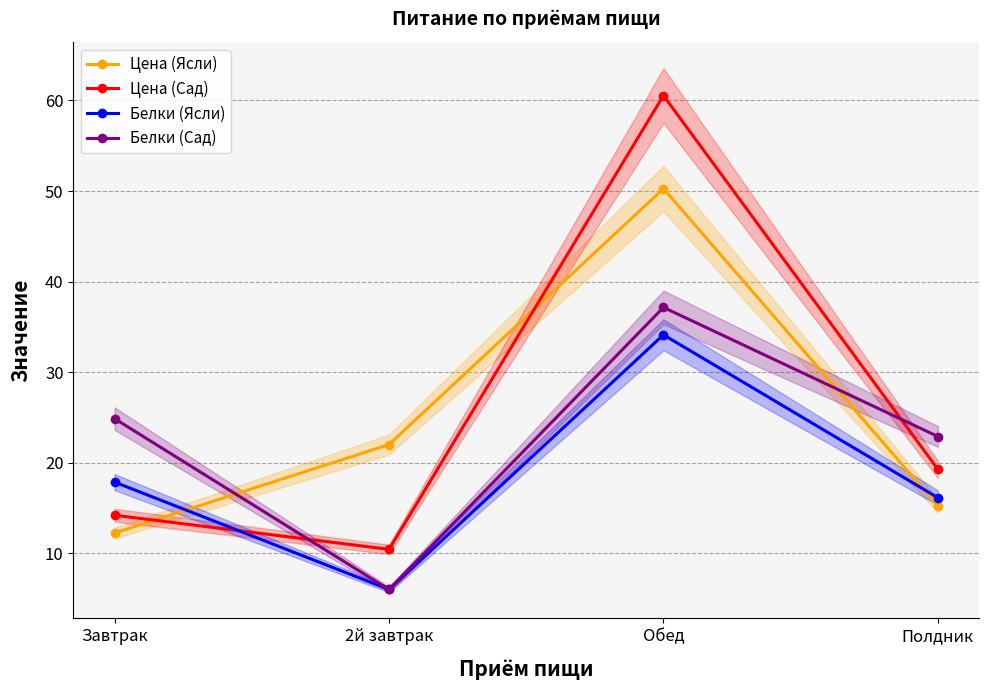

Which series ends up on top after the final intersection of Цена (Ясли) and Белки (Сад)?

Белки (Сад)